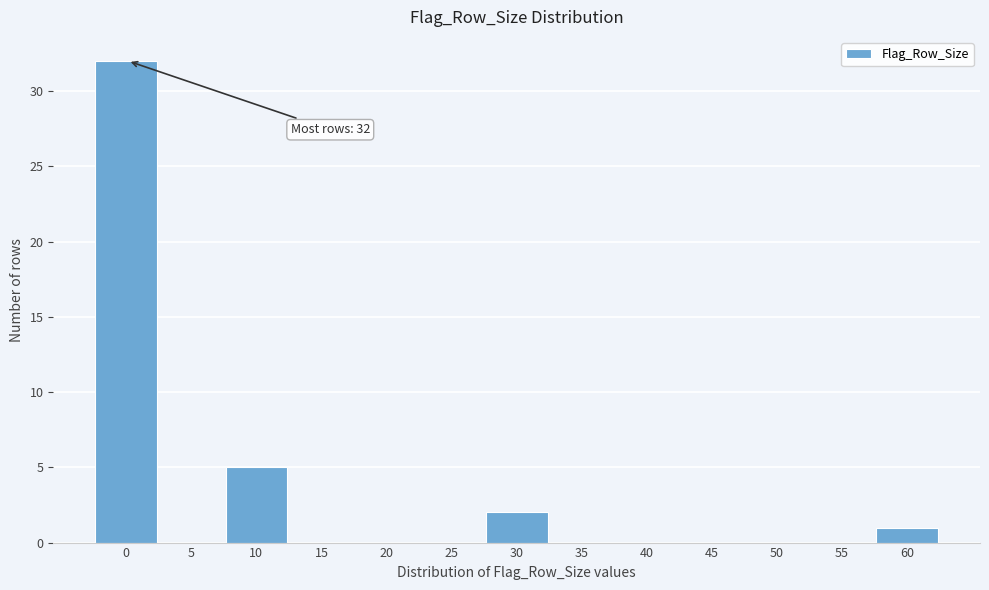

Reading left to right, extract all data points from this chart.

0=32	5=0	10=5	15=0	20=0	25=0	30=2	35=0	40=0	45=0	50=0	55=0	60=1